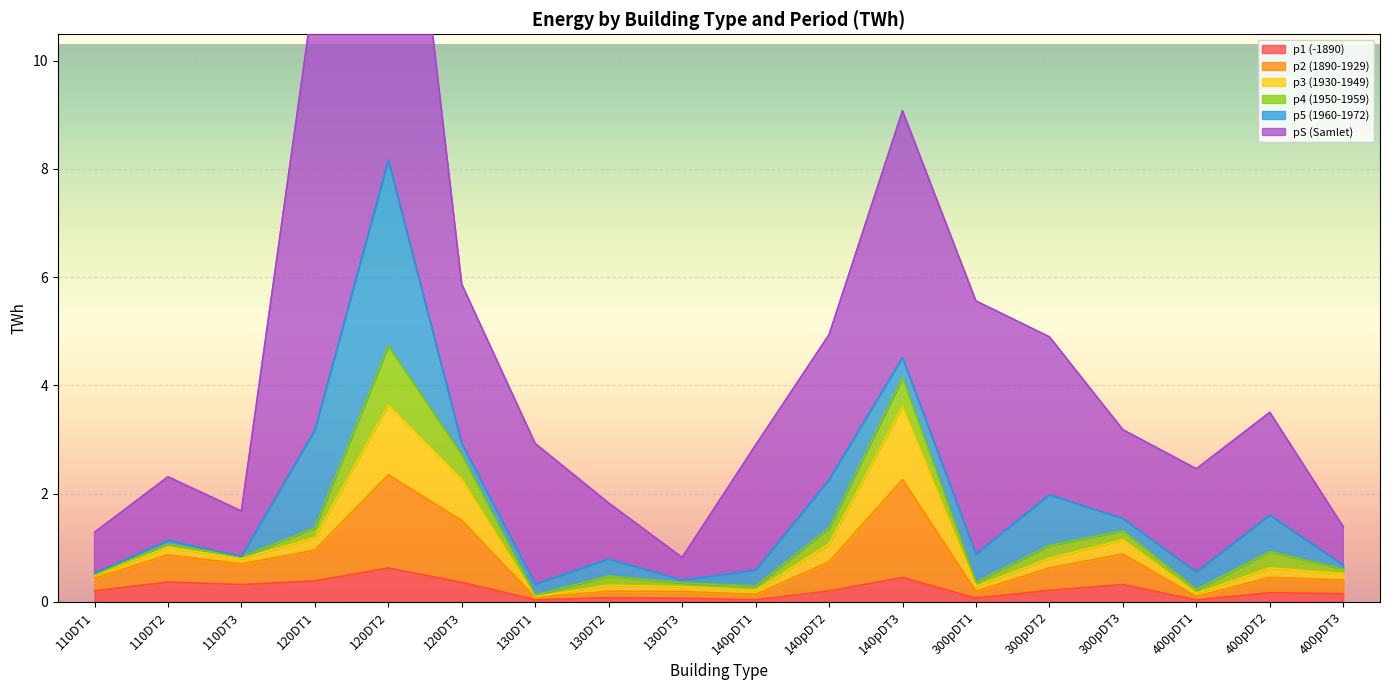

What is the maximum value for p1 (-1890)?

0.6